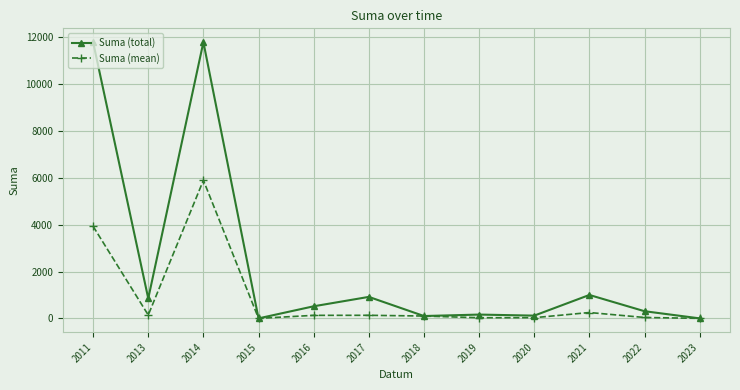

What are all the series names shown in the legend?

Suma (total), Suma (mean)